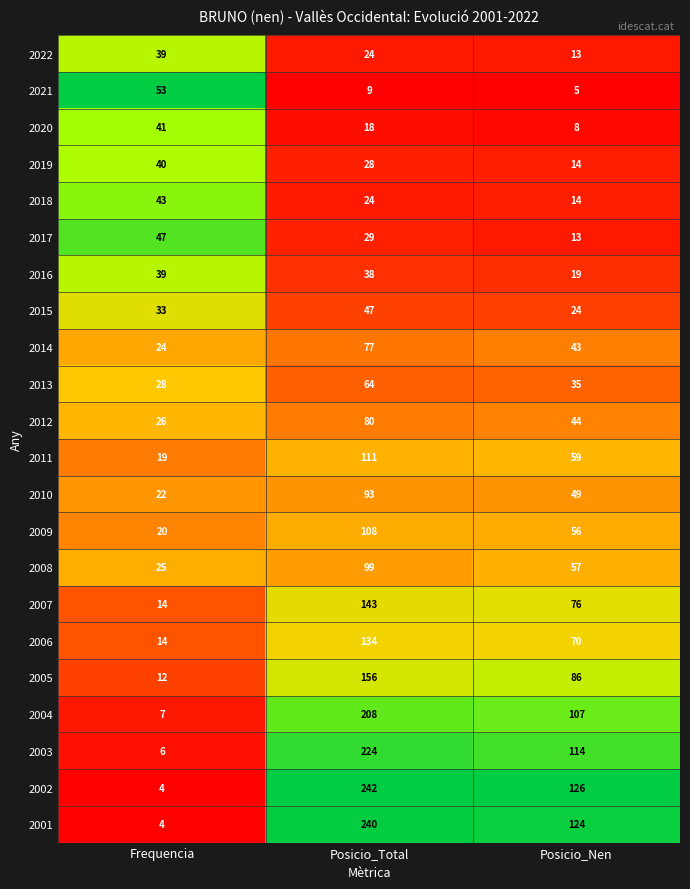

What is the difference between the 2022 values at Posicio_Total and Frequencia?

15